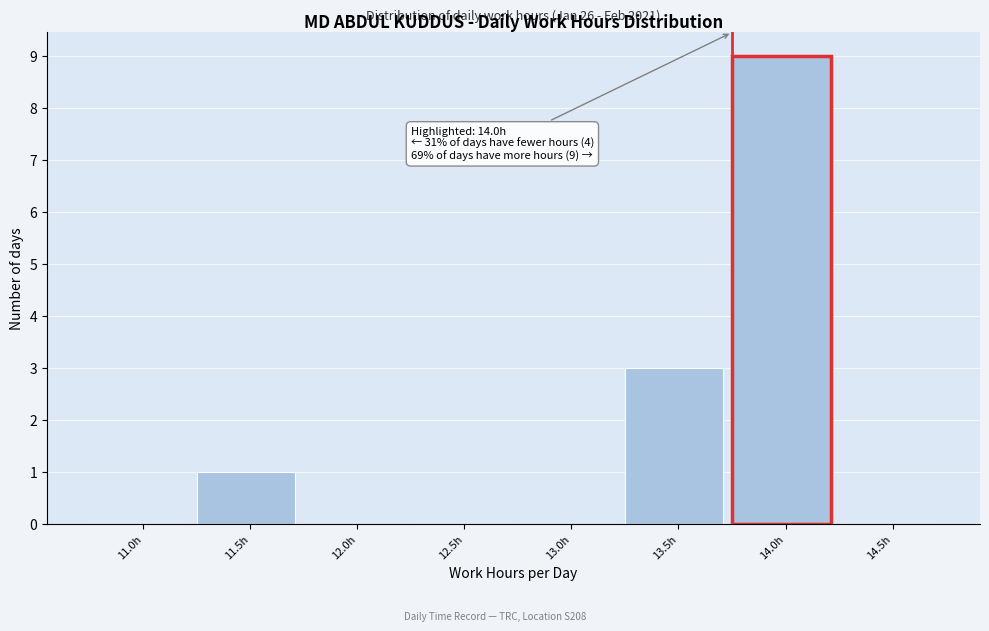

Reading right to left, transcribe all the data shown in this chart.

14.5h=0	14.0h=9	13.5h=3	13.0h=0	12.5h=0	12.0h=0	11.5h=1	11.0h=0